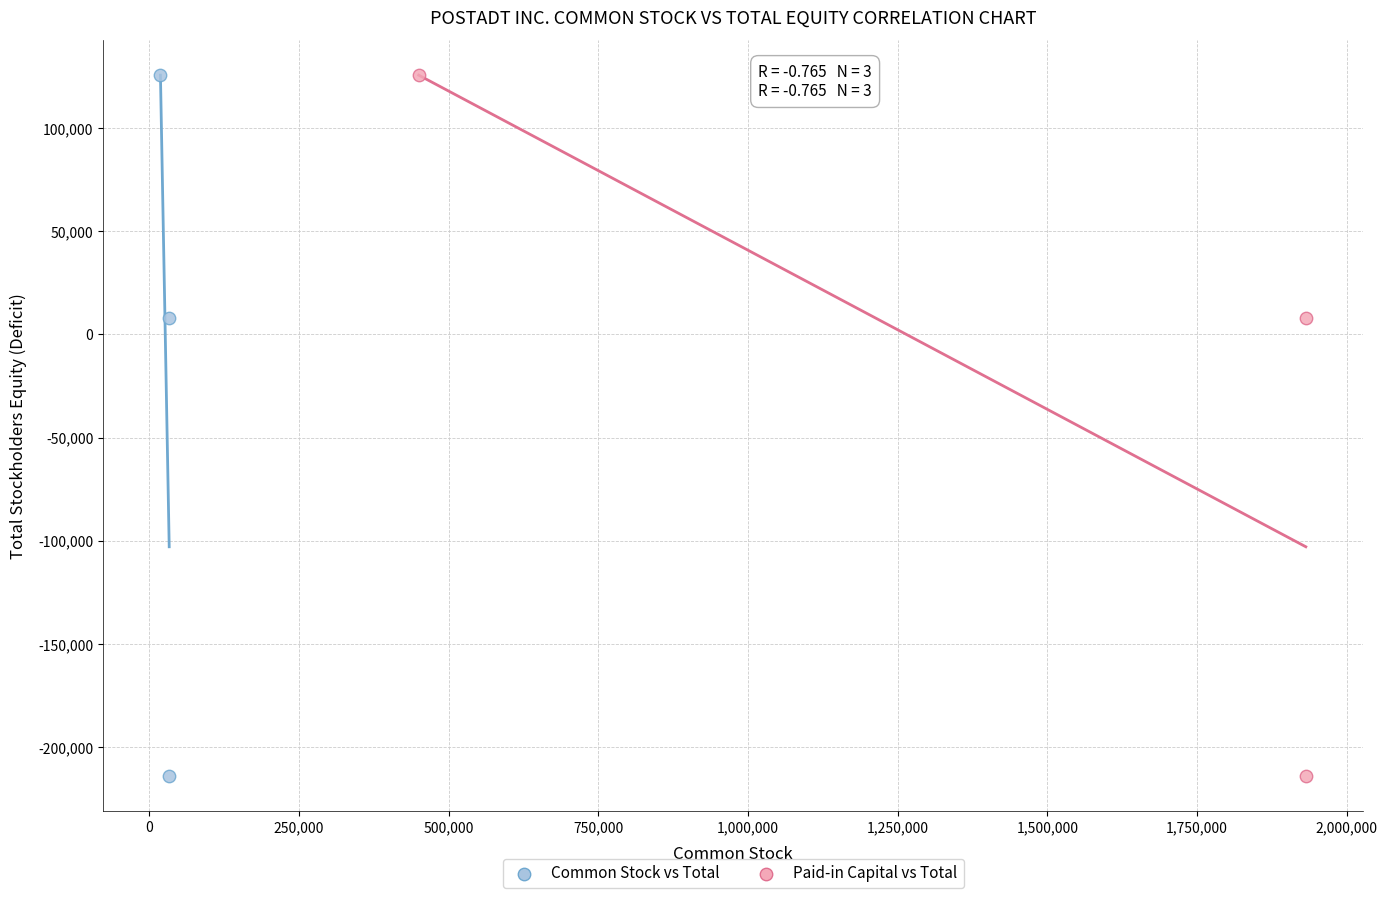

What are all the series names shown in the legend?

Common Stock vs Total, Paid-in Capital vs Total